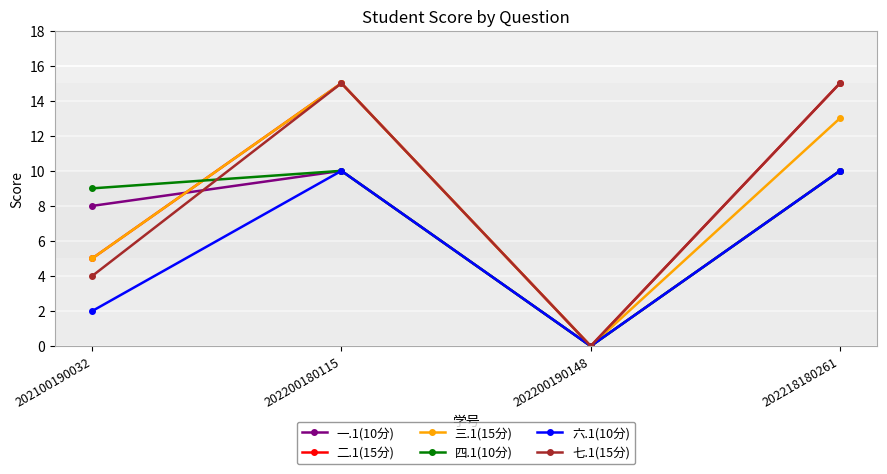

Between which two adjacent categories do 四.1(10分) and 三.1(15分) first intersect?

202100190032 and 202200180115